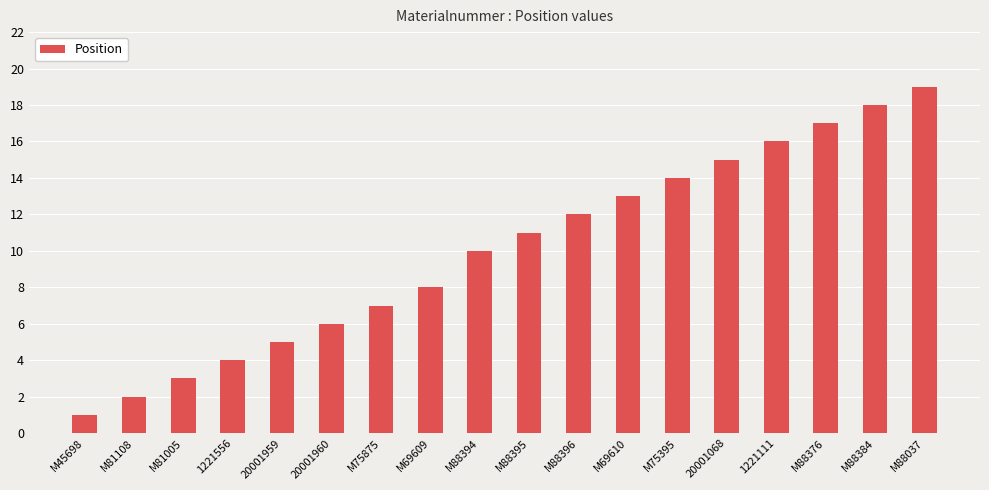

Which category has the lowest value across all series?

M45698